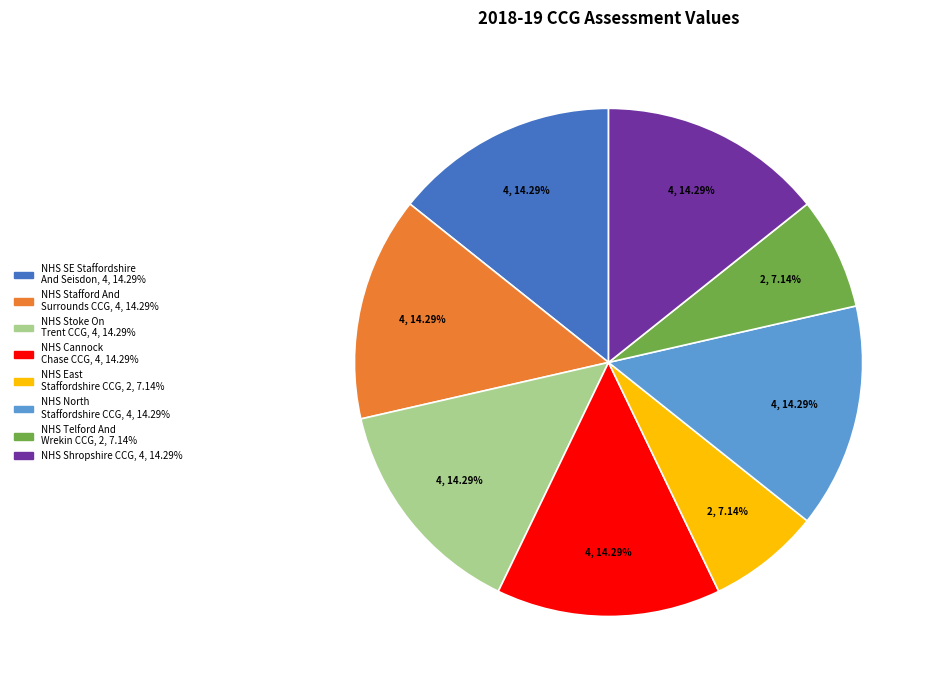

Is there any slice that represents more than half of the pie?

No